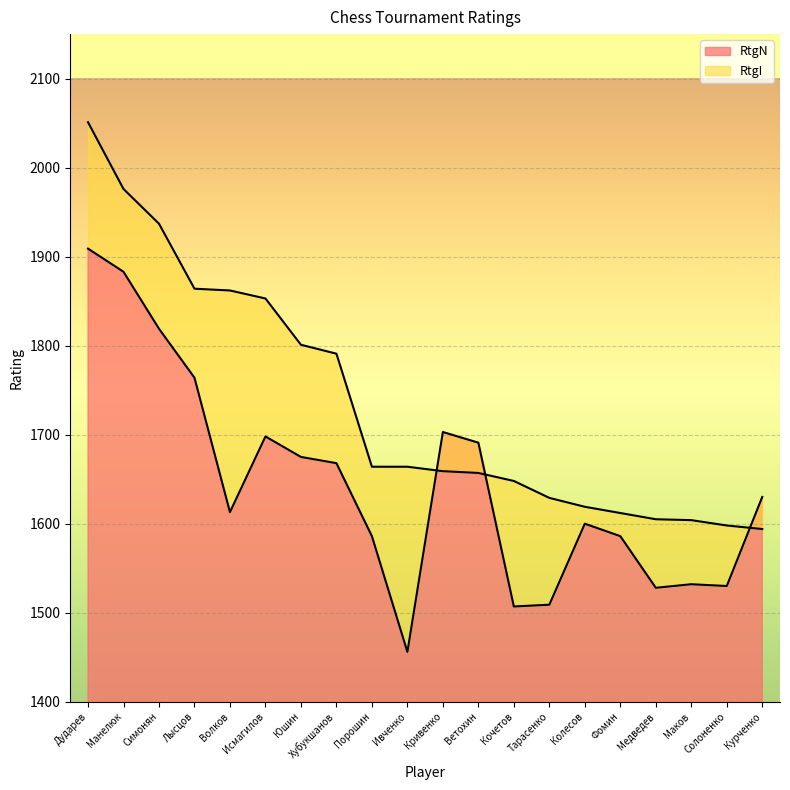

List the labels in order of RtgN value, largest first.

Дударев, Манелюк, Симонян, Лысцов, Кривенко, Исмагилов, Ветохин, Юшин, Хубукшанов, Курченко, Волков, Колесов, Порошин, Фомин, Маков, Солоненко, Медведев, Тарасенко, Кочетов, Ивченко